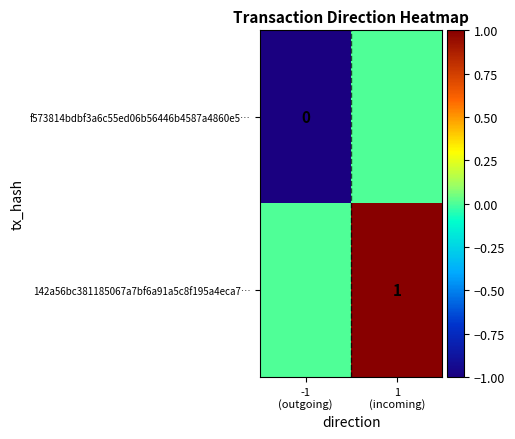

What is the highest value of the 142a56bc381185067a7bf6a91a5c8f195a4eca7… series?

1